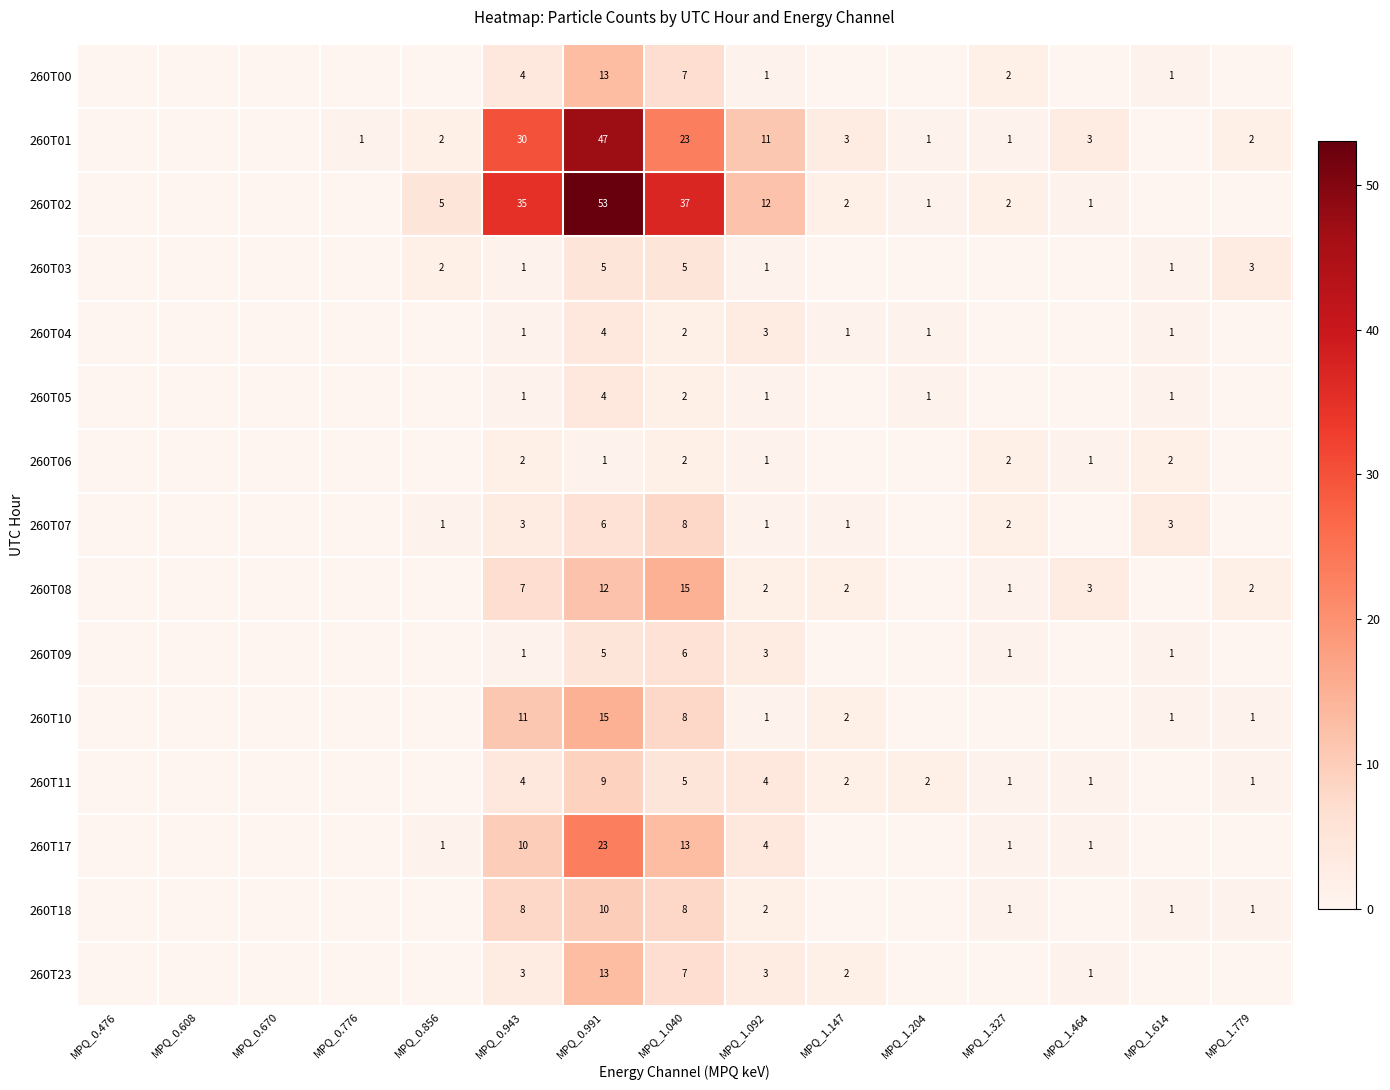

True or false: 260T03 has a value of 5 at MPQ_1.040.

True